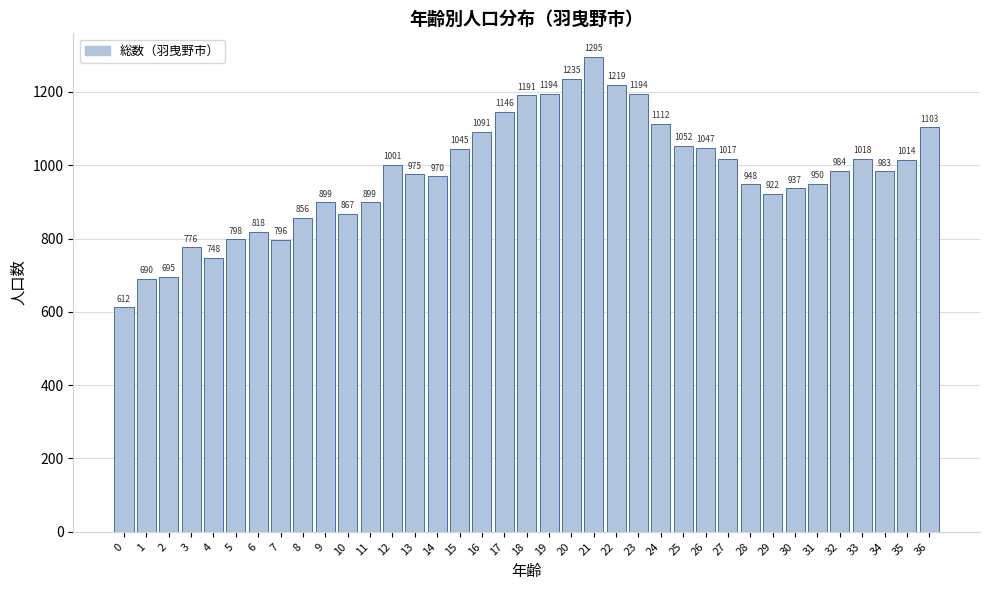

Reading right to left, list all the values displayed in this chart.

36=1103	35=1014	34=983	33=1018	32=984	31=950	30=937	29=922	28=948	27=1017	26=1047	25=1052	24=1112	23=1194	22=1219	21=1295	20=1235	19=1194	18=1191	17=1146	16=1091	15=1045	14=970	13=975	12=1001	11=899	10=867	9=899	8=856	7=796	6=818	5=798	4=748	3=776	2=695	1=690	0=612